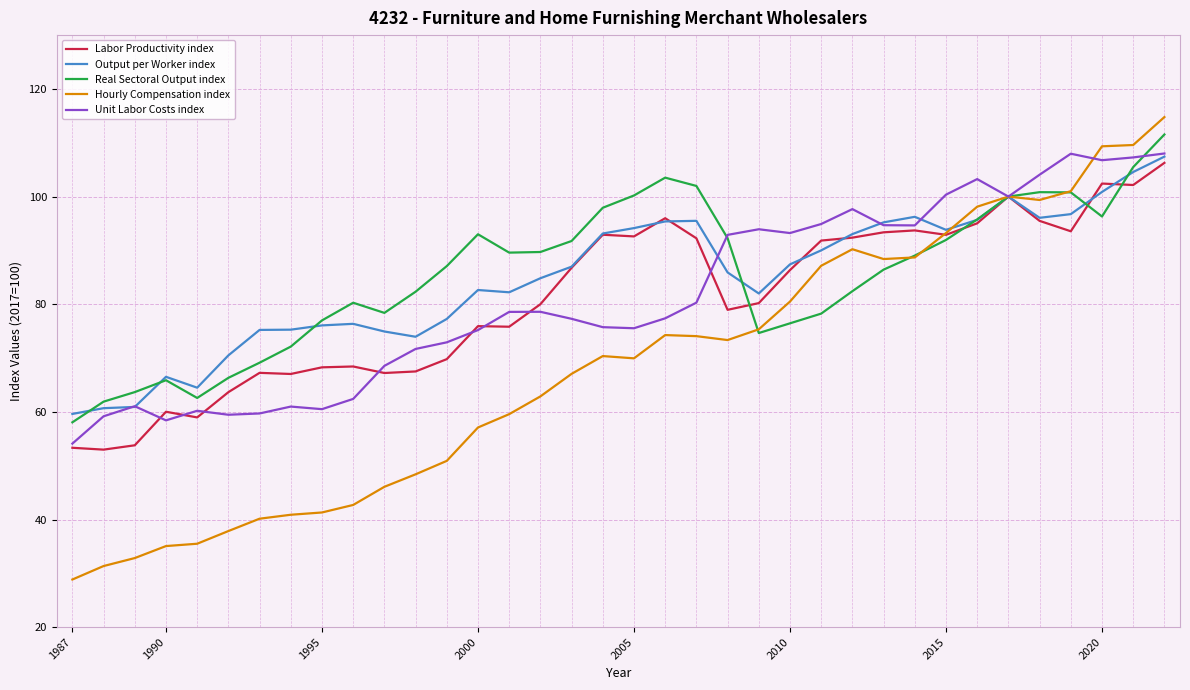

Which series has the widest spread of values?

Hourly Compensation index